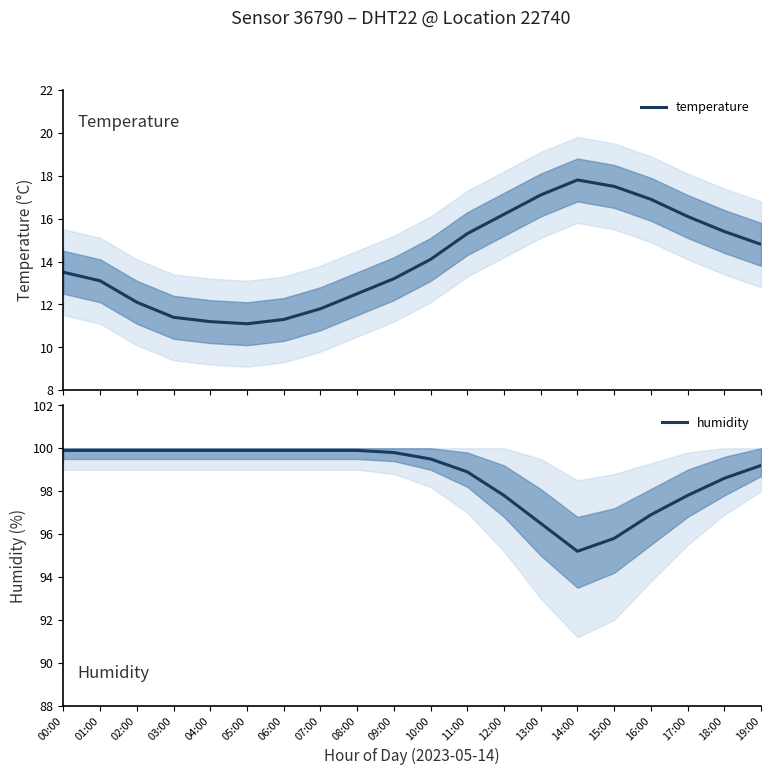

Which category has the lowest value in the temperature series?

05:00